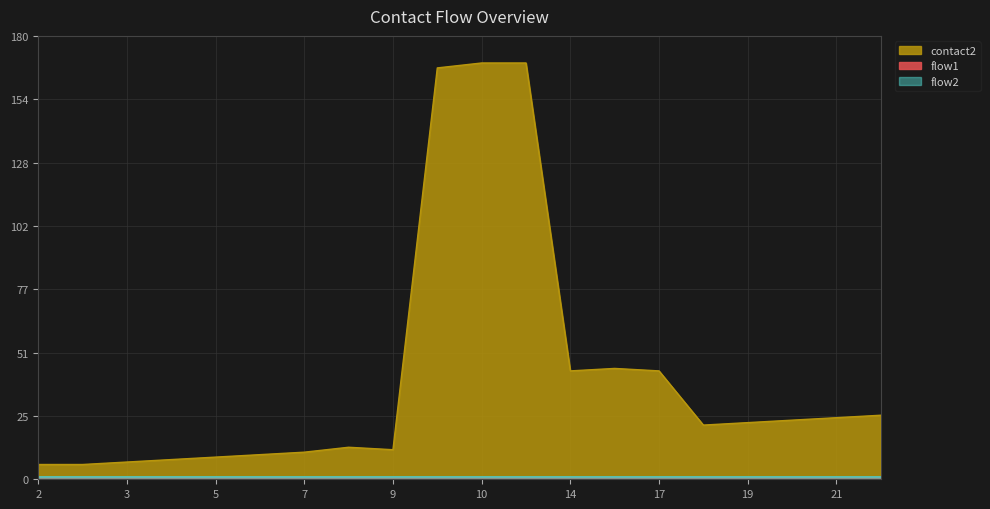

At which category does the chart reach its peak across all series?

10